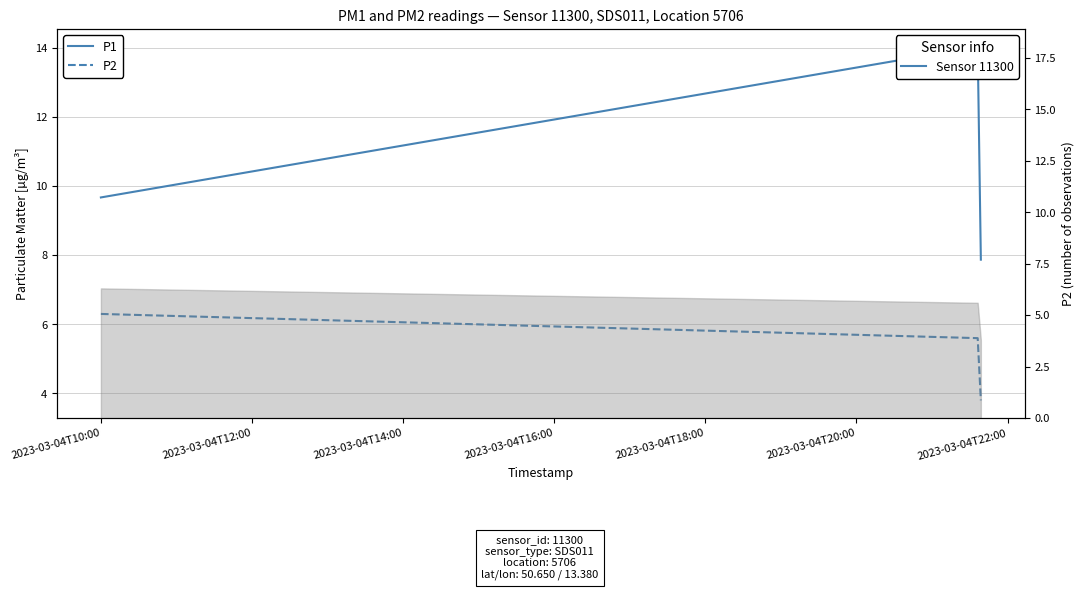

What is the average value of the P1 series?

10.5